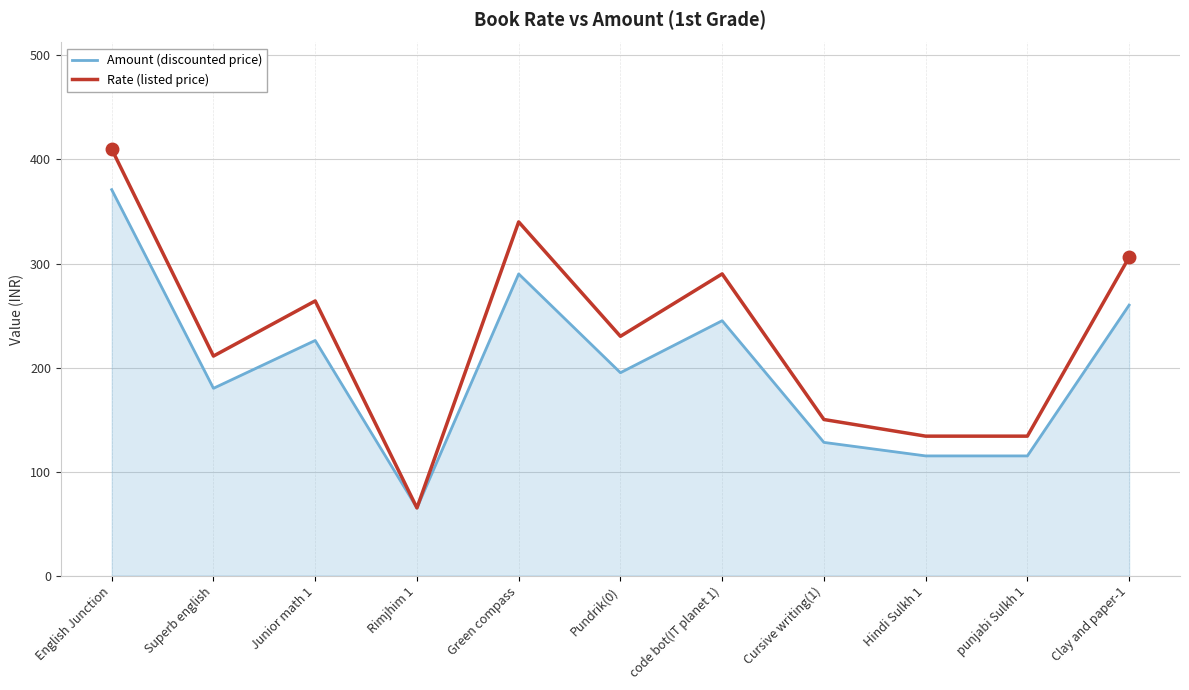

What is the approximate value of Rate (listed price) at code bot(IT planet 1)?

290